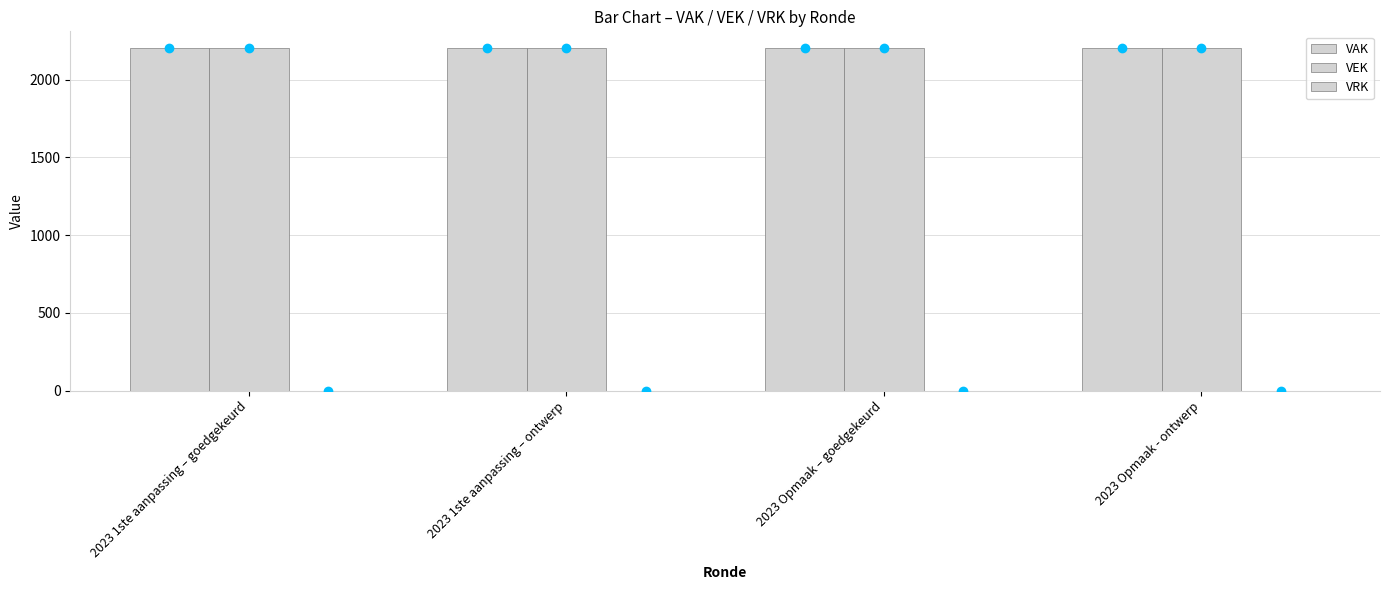

Are the bars grouped side by side (vs. stacked)?

Yes